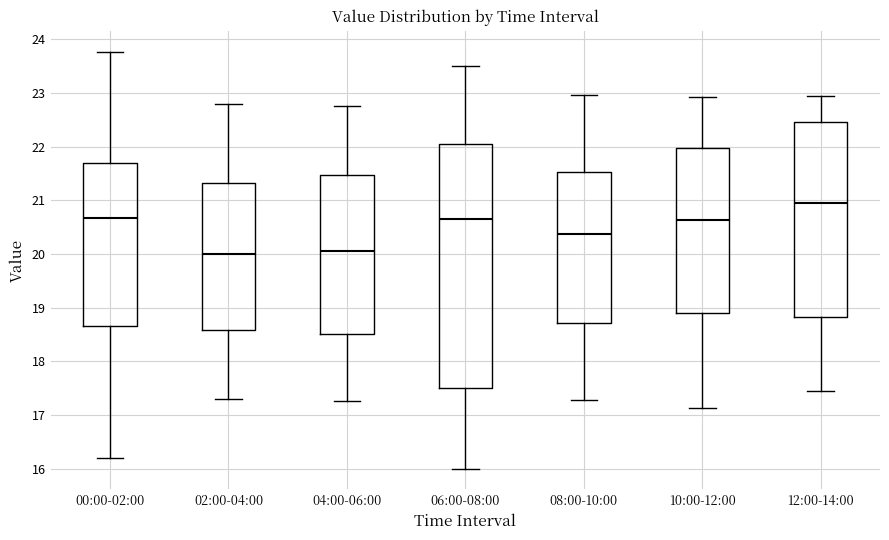

Comparing the boxes themselves (not the whiskers), which one is the tallest?

06:00-08:00